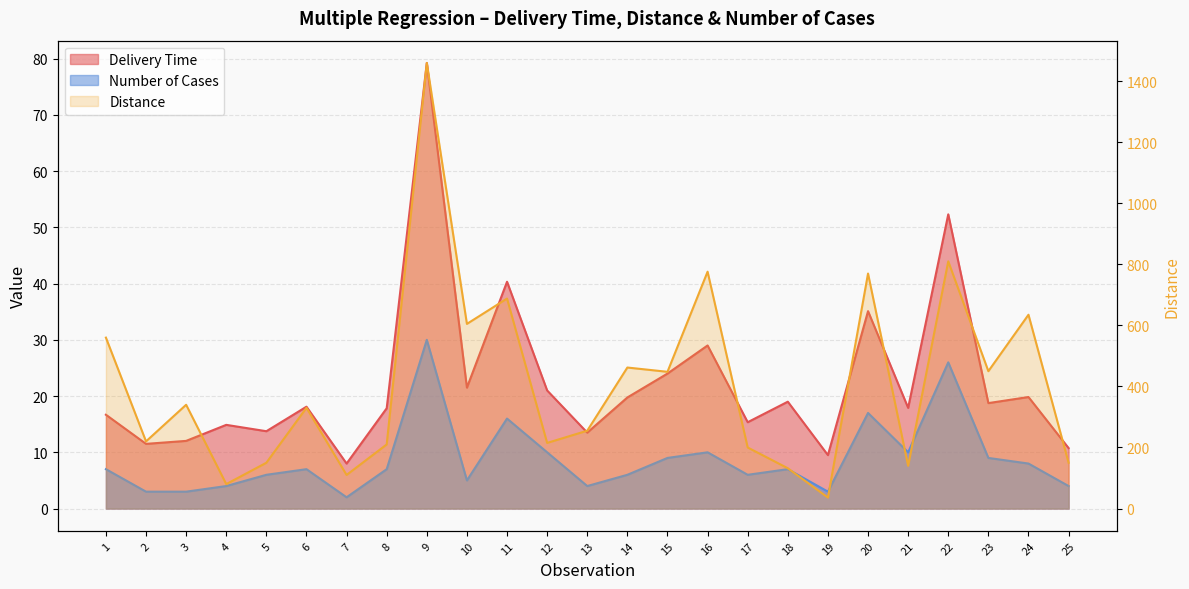

Where is the first local maximum for Delivery Time?

4